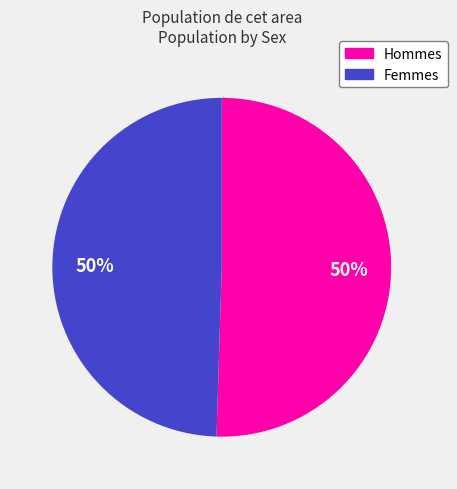

To the nearest percent, what is the average slice percentage?

50%